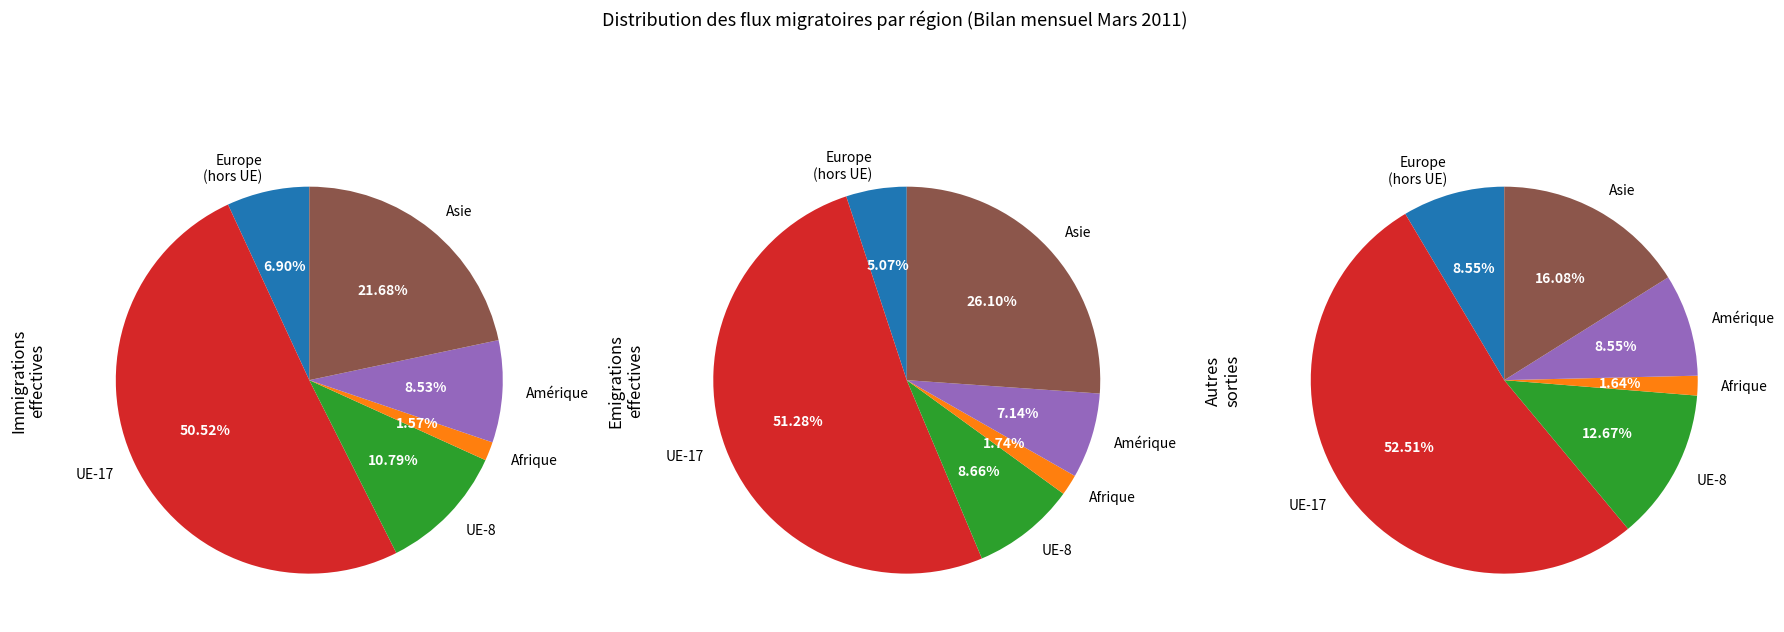

Does Afrique represent more than half of the total?

No